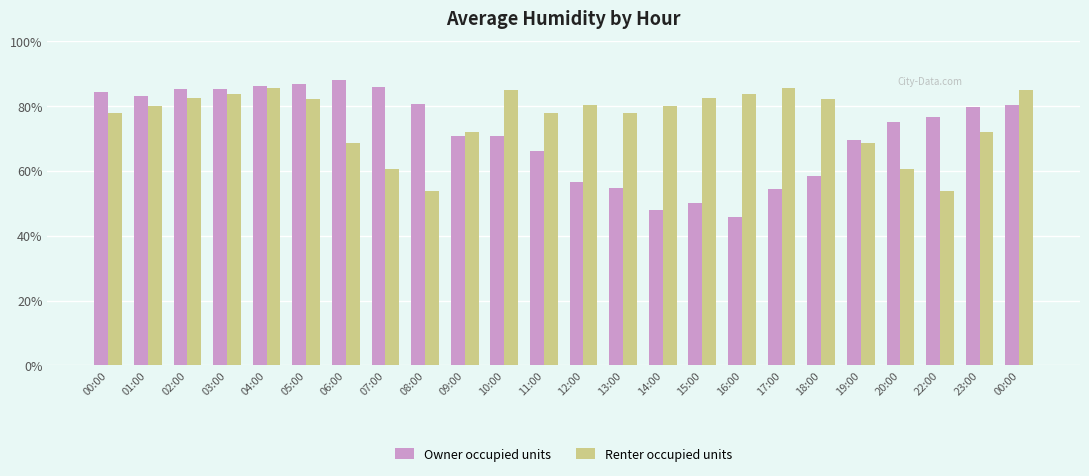

At how many categories does at least one series exceed 61?

24